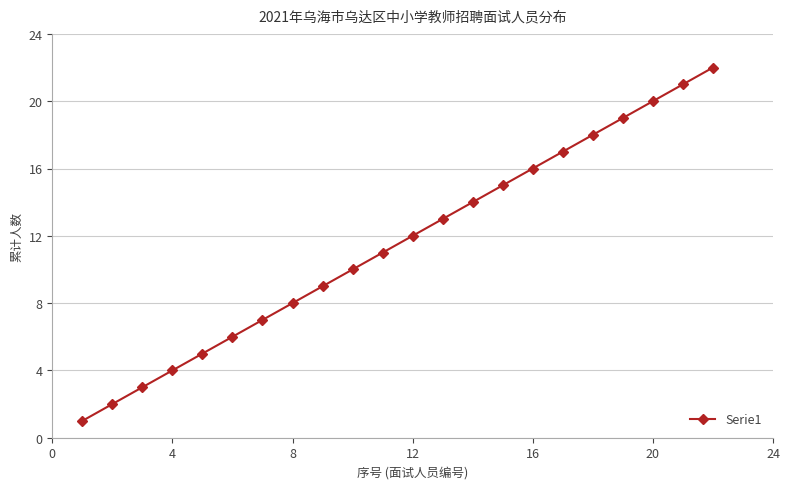

True or false: the data has more than 2 interior local peaks.

False